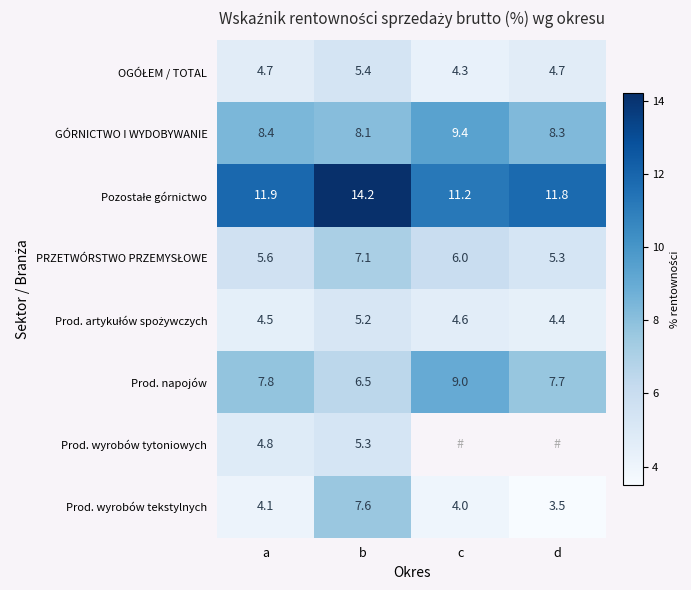

What is the total value across all series at a?

51.8